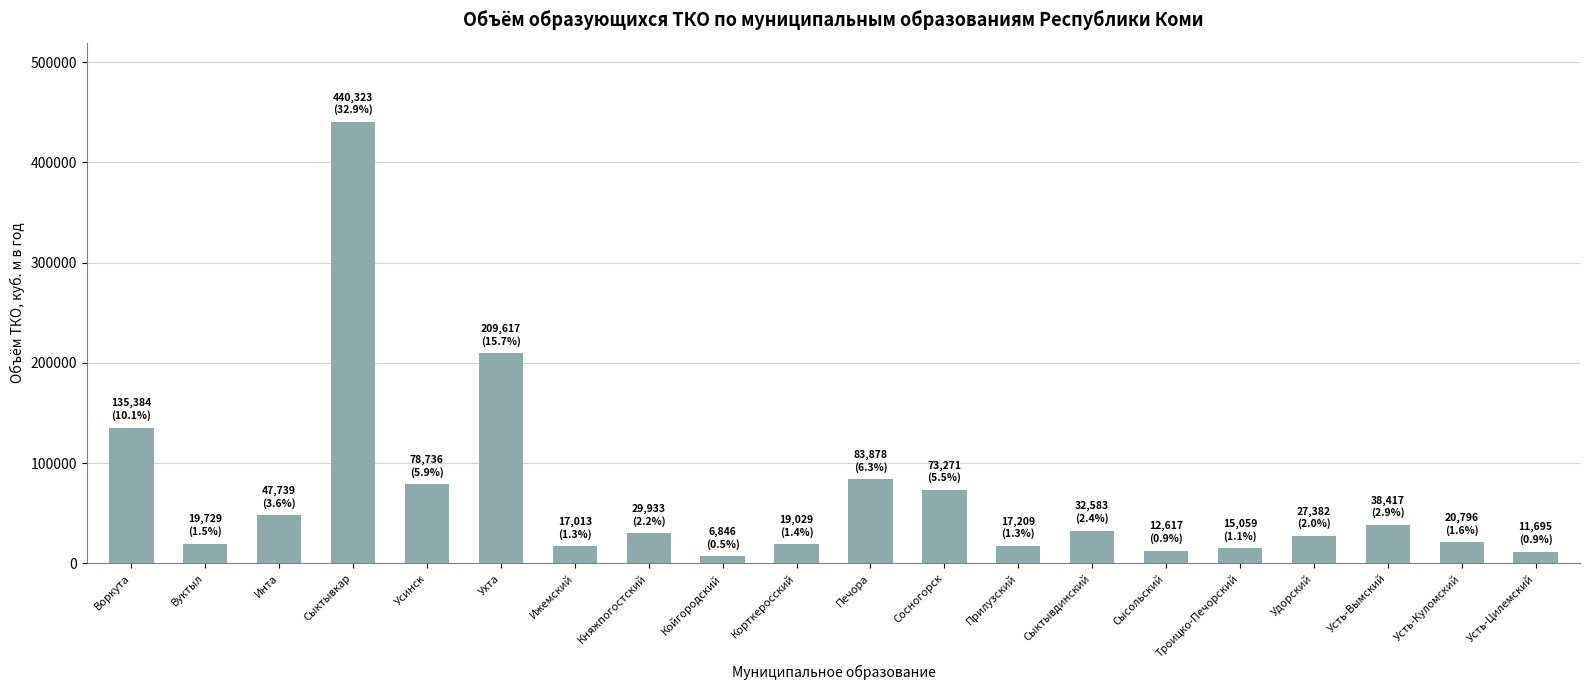

How many values exceed 29932?

10